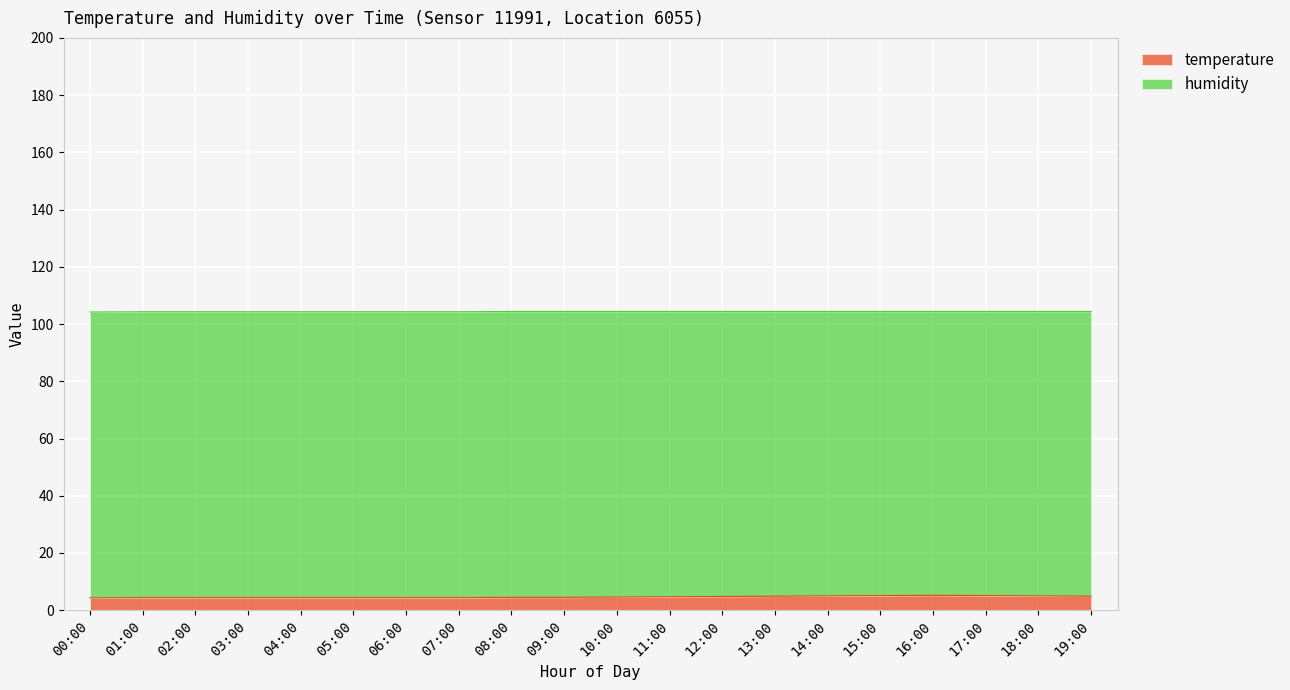

Which category has the lowest value across all series?

00:00